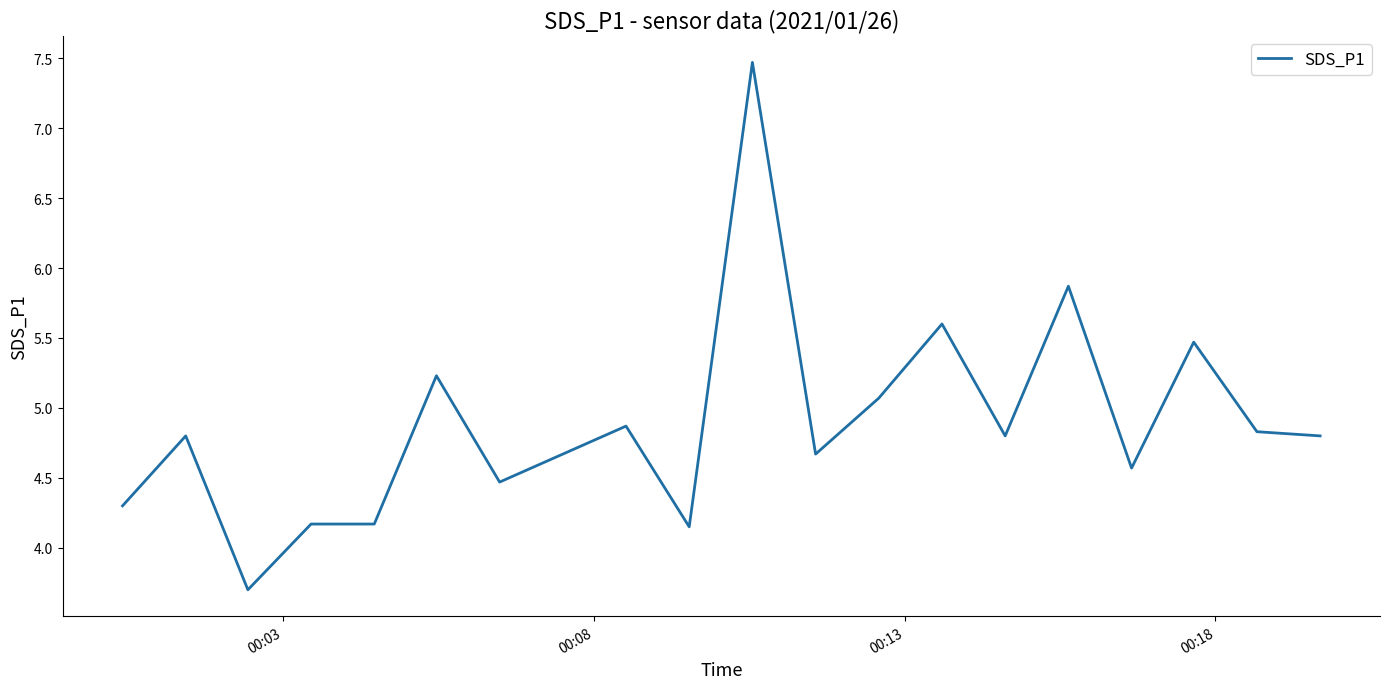

What is the smallest value displayed?

3.7